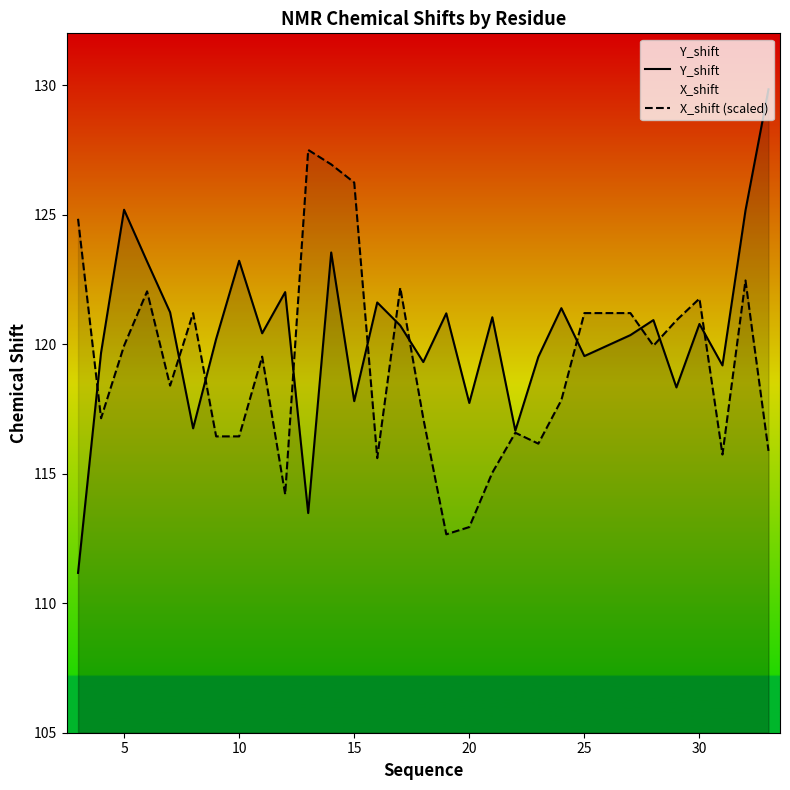

Read the Y_shift value at 20.

117.7